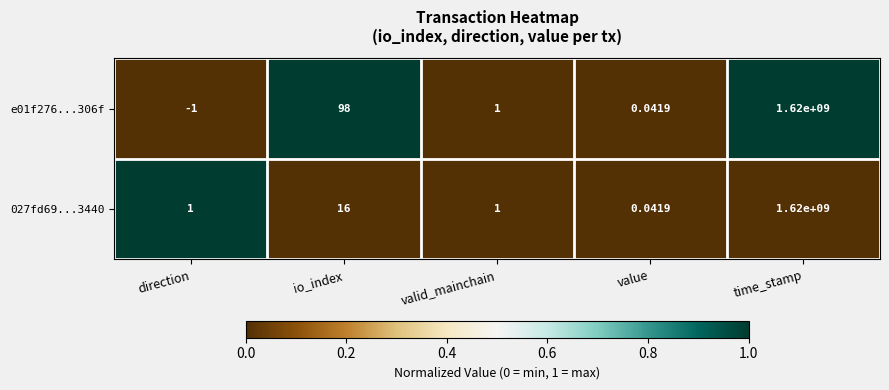

At which category does the chart reach its minimum across all series?

direction